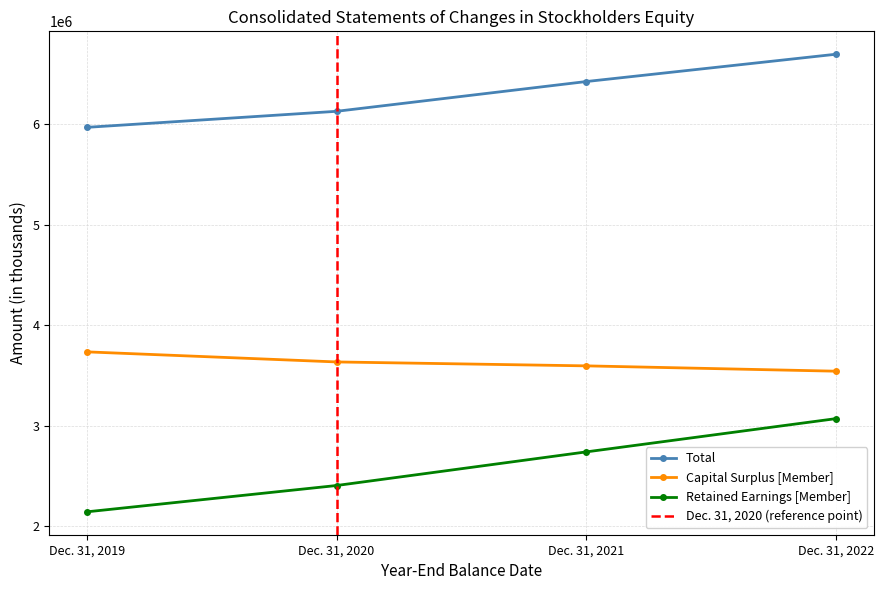

Count the Capital Surplus [Member] values in the range 3595023 to 3734519.

3